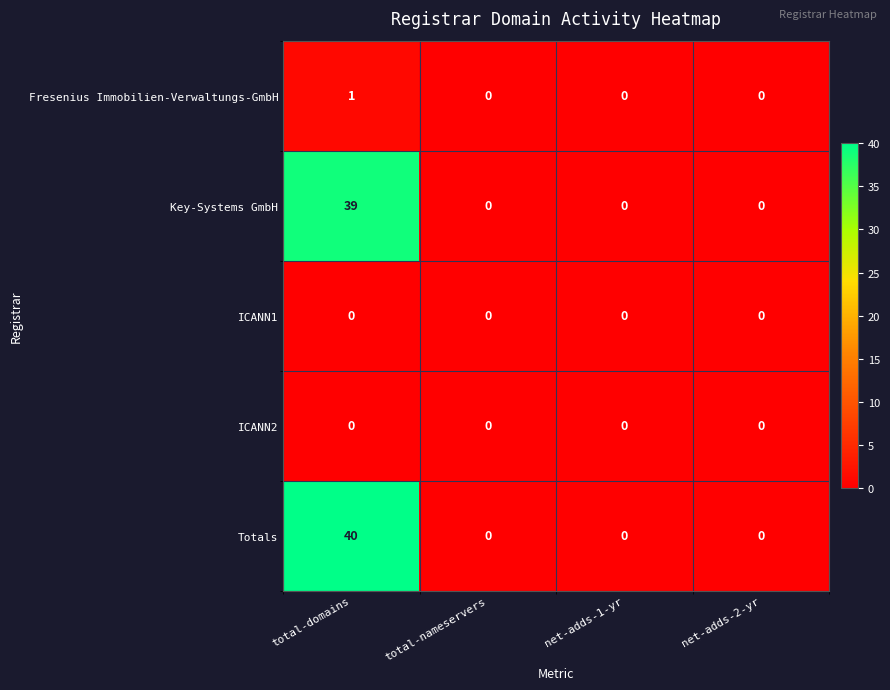

Count the number of categories in the chart.

4